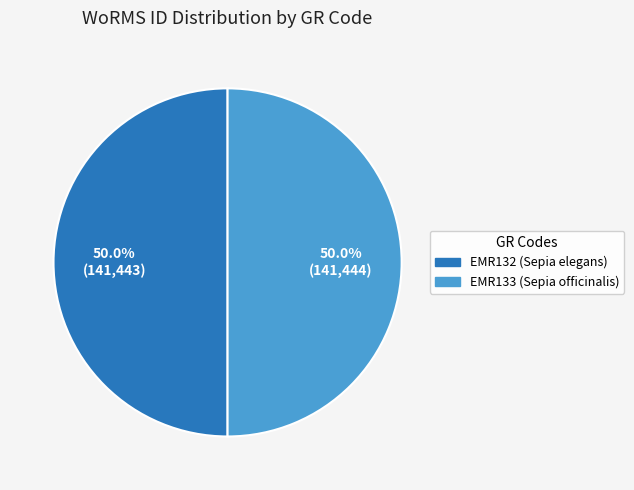

What is the ratio of the value at EMR132 (Sepia elegans) to the value at EMR133 (Sepia officinalis)?

1.0